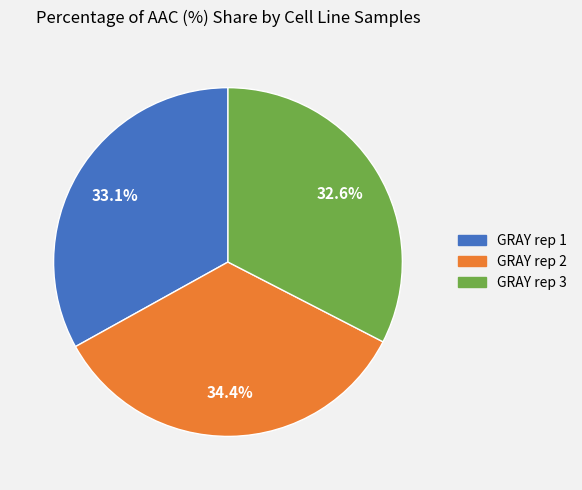

To the nearest percent, what percentage of the pie is GRAY rep 3?

33%